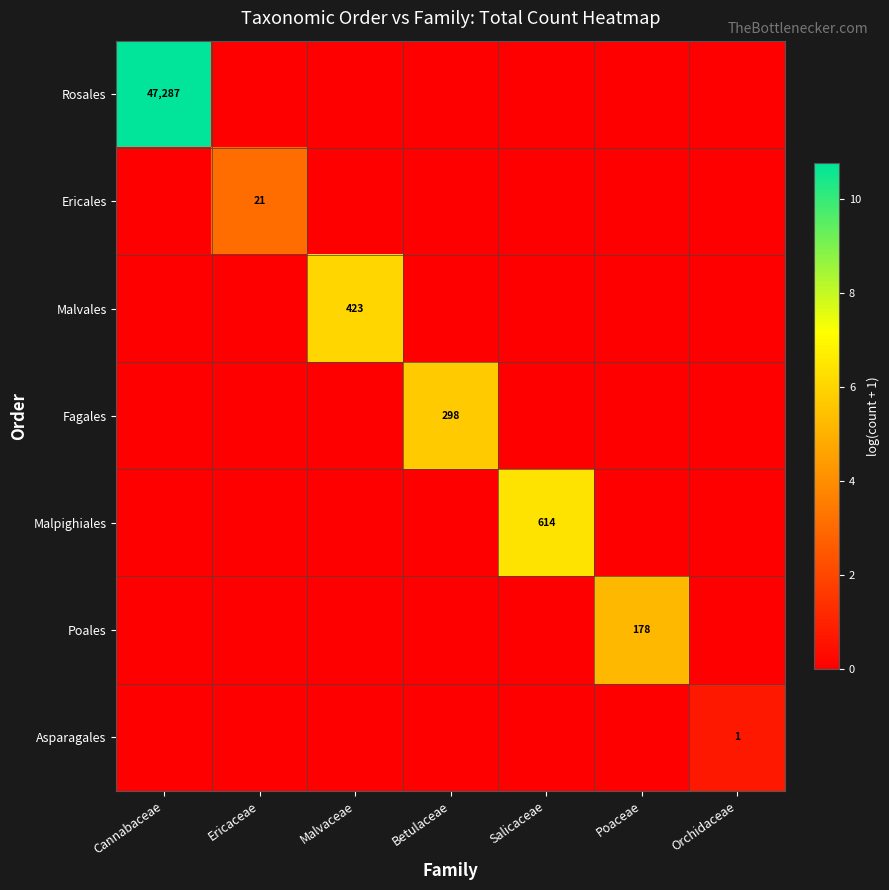

Is it true that Ericales equals 38 at Ericaceae?

False